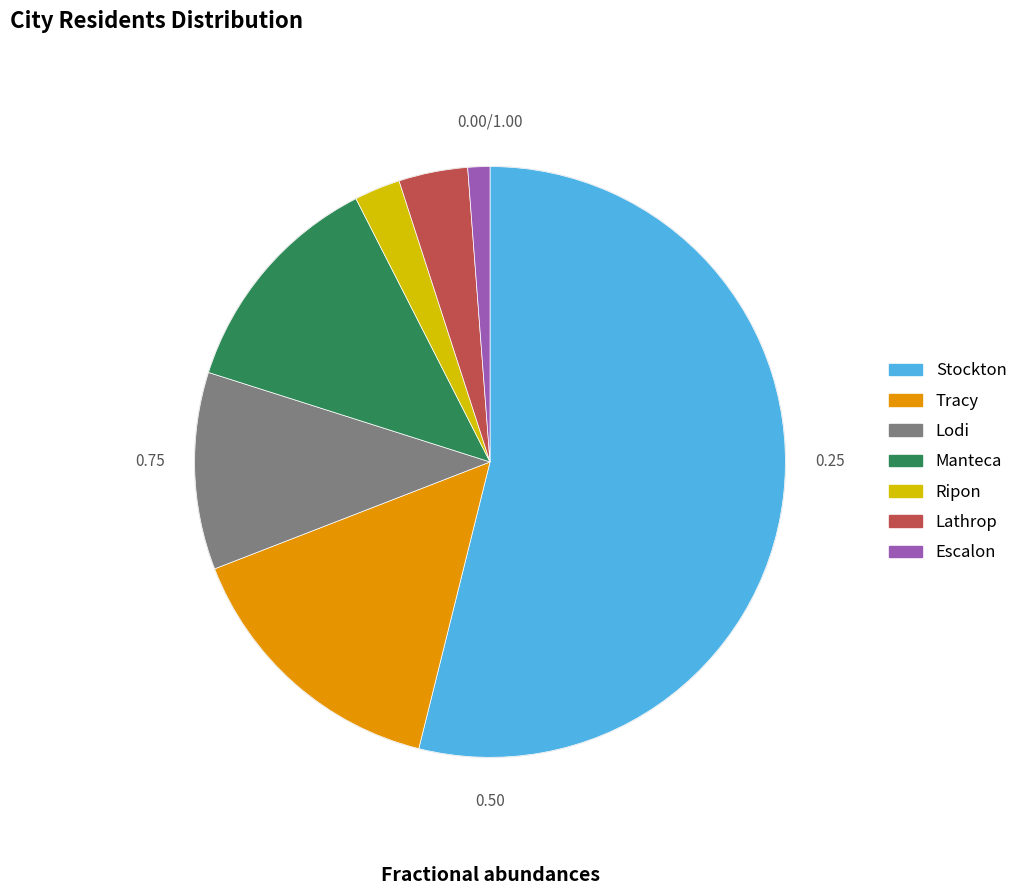

Is there a majority slice in this chart?

Yes